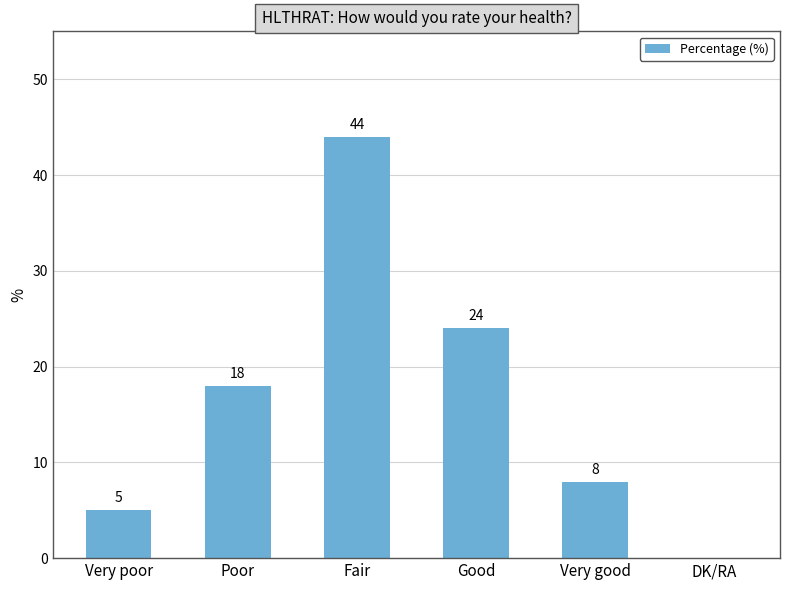

What is the sum of all values?

99